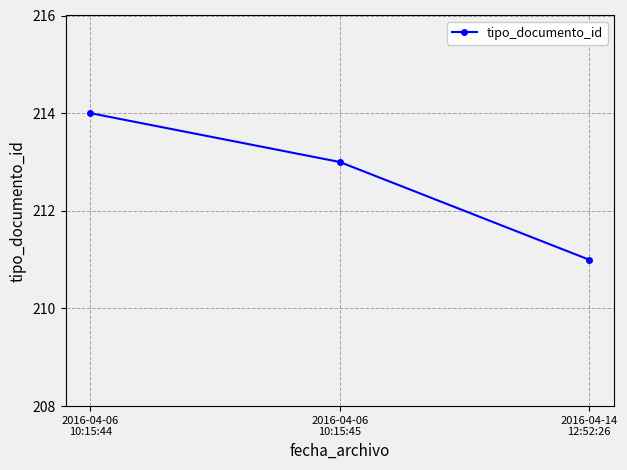

What is the sum of the values at 2016-04-14
12:52:26 and 2016-04-06
10:15:44?

425